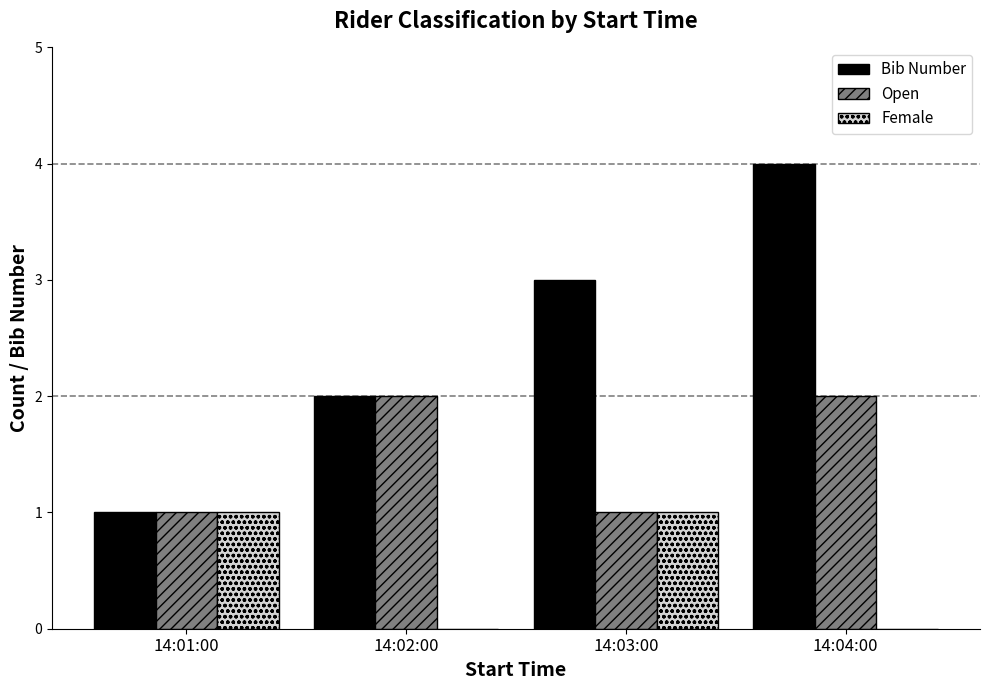

What is the sum of all Bib Number values?

10